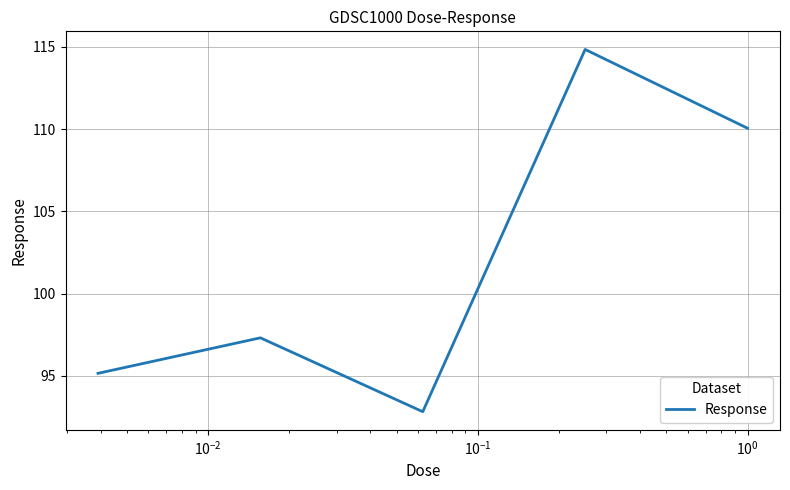

What is the difference between the second highest and second lowest values?

14.9